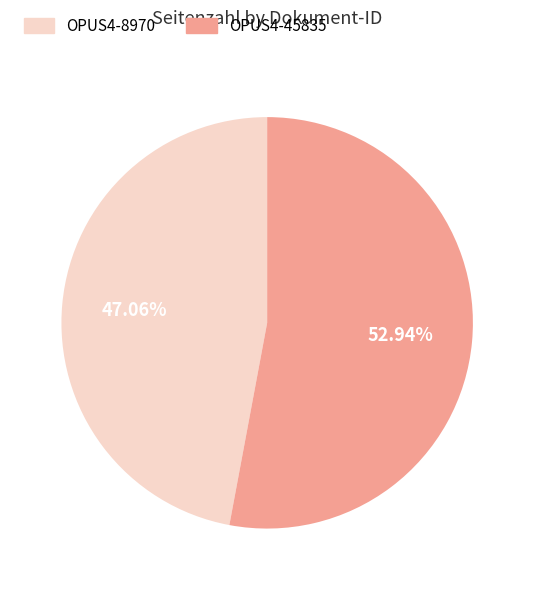

True or false: OPUS4-8970 accounts for 47% of the total.

True